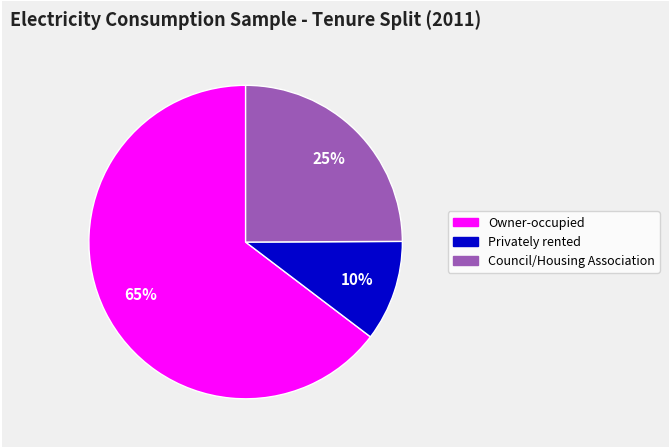

Is the sum of Owner-occupied and Council/Housing Association greater than half?

Yes